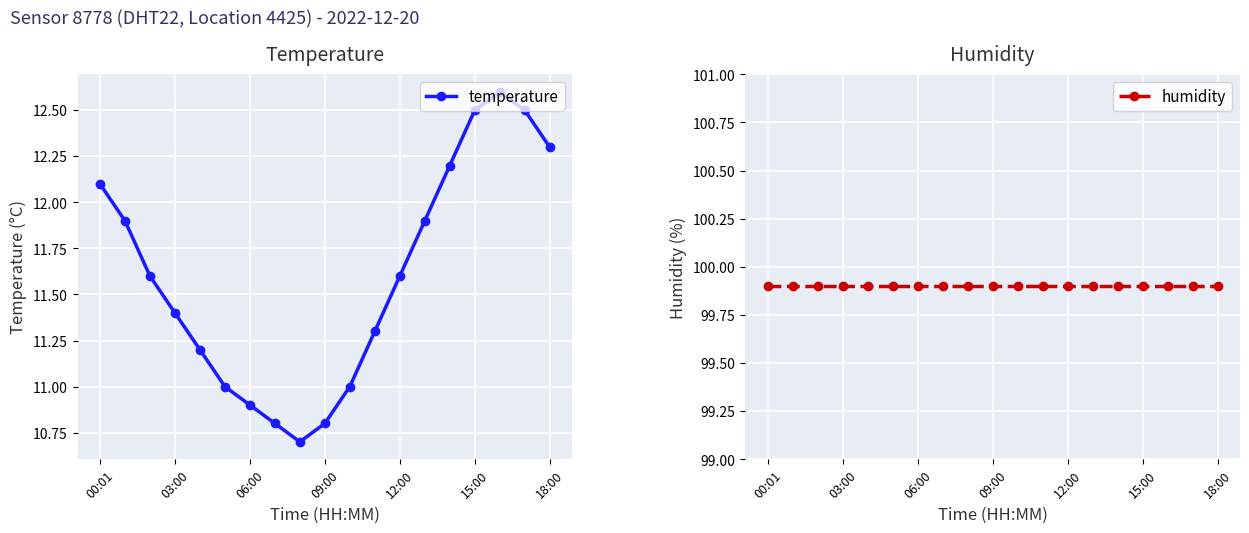

Rank the series by their average value, from highest to lowest.

humidity, temperature